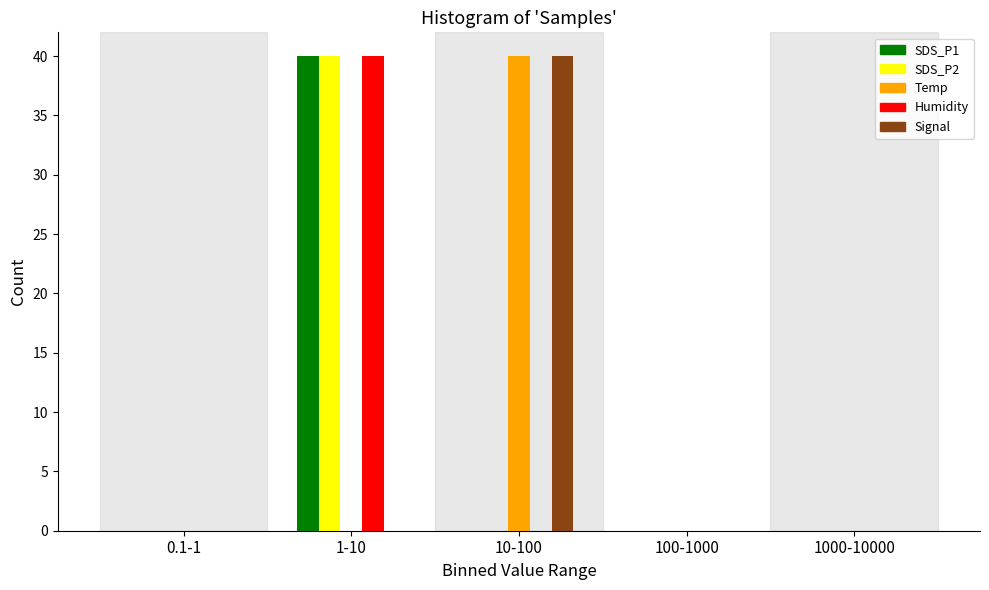

Reading left to right, what are all the values shown in this chart?

SDS_P1: 0.1-1=0	1-10=40	10-100=0	100-1000=0	1000-10000=0
SDS_P2: 0.1-1=0	1-10=40	10-100=0	100-1000=0	1000-10000=0
Temp: 0.1-1=0	1-10=0	10-100=40	100-1000=0	1000-10000=0
Humidity: 0.1-1=0	1-10=40	10-100=0	100-1000=0	1000-10000=0
Signal: 0.1-1=0	1-10=0	10-100=40	100-1000=0	1000-10000=0